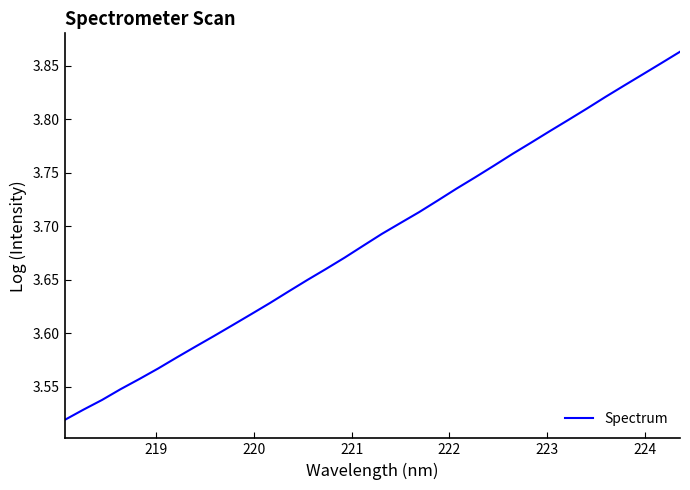

Is this an area chart (filled region under the line)?

No